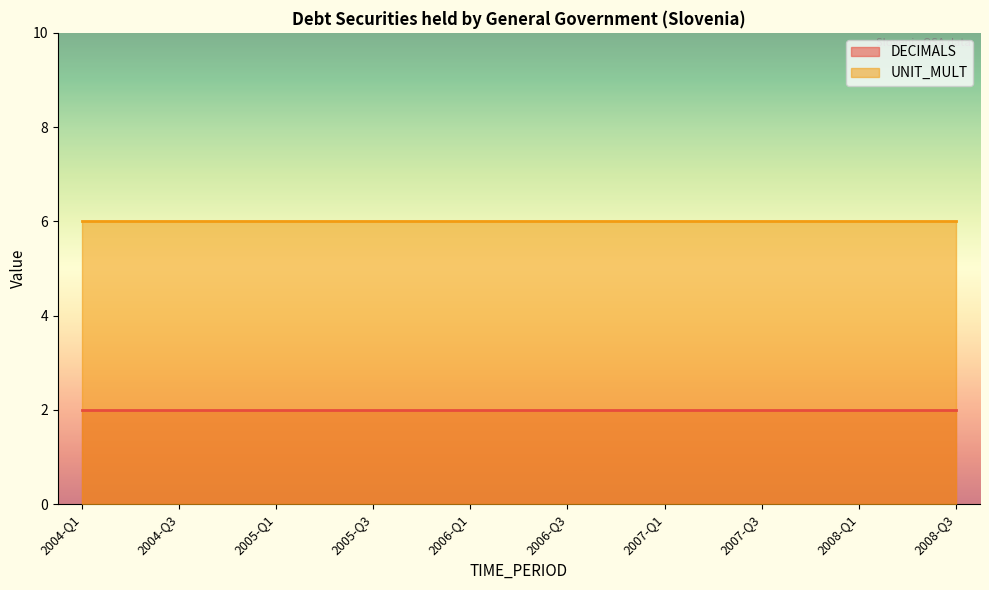

Reading left to right, what are all the values shown in this chart?

DECIMALS: 2004-Q1=2	2004-Q2=2	2004-Q3=2	2004-Q4=2	2005-Q1=2	2005-Q2=2	2005-Q3=2	2005-Q4=2	2006-Q1=2	2006-Q2=2	2006-Q3=2	2006-Q4=2	2007-Q1=2	2007-Q2=2	2007-Q3=2	2007-Q4=2	2008-Q1=2	2008-Q2=2	2008-Q3=2
UNIT_MULT: 2004-Q1=6	2004-Q2=6	2004-Q3=6	2004-Q4=6	2005-Q1=6	2005-Q2=6	2005-Q3=6	2005-Q4=6	2006-Q1=6	2006-Q2=6	2006-Q3=6	2006-Q4=6	2007-Q1=6	2007-Q2=6	2007-Q3=6	2007-Q4=6	2008-Q1=6	2008-Q2=6	2008-Q3=6